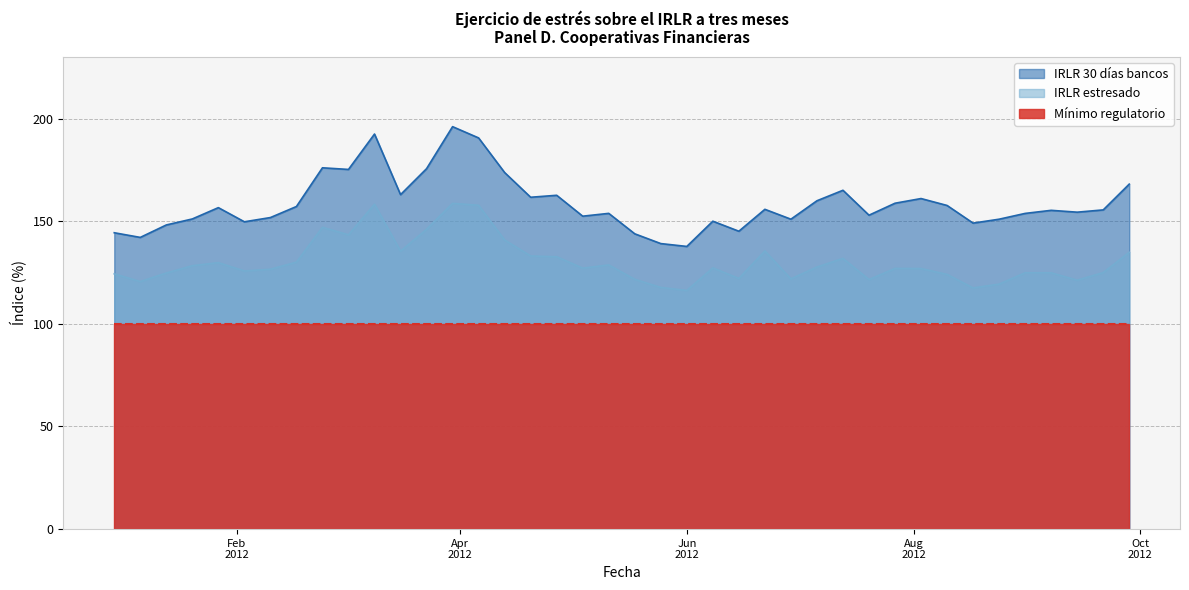

What is the sum of the IRLR estresado values at Feb
2012 and Jun
2012?

249.1